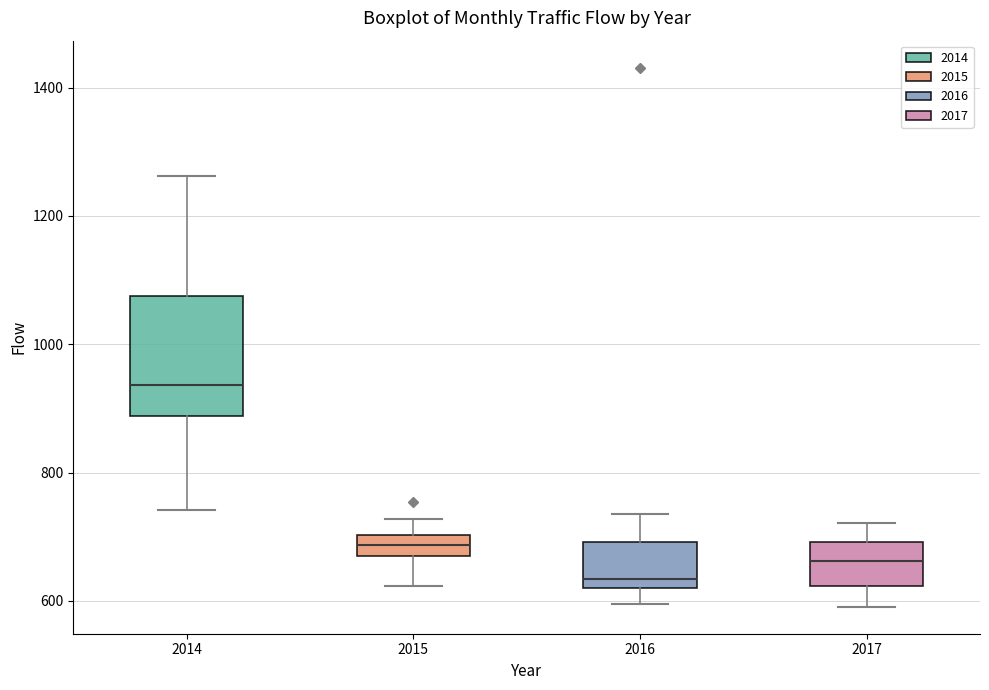

Where does the lower whisker of the box at x = 2017 end on the y-axis? The values are not printed on the chart, so give them approximately, as read against the axis.

600